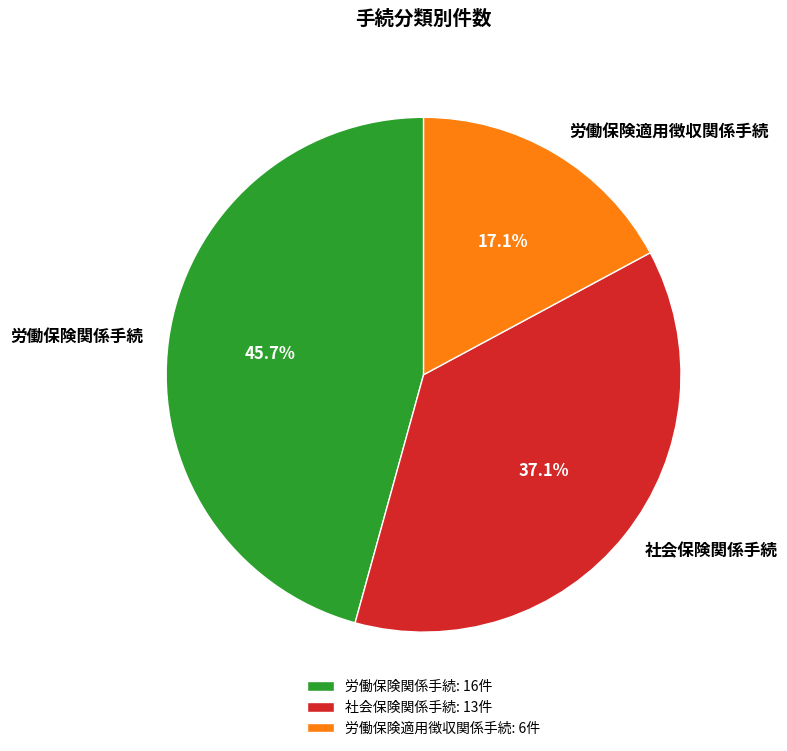

Rank the categories by value from lowest to highest.

労働保険適用徴収関係手続, 社会保険関係手続, 労働保険関係手続